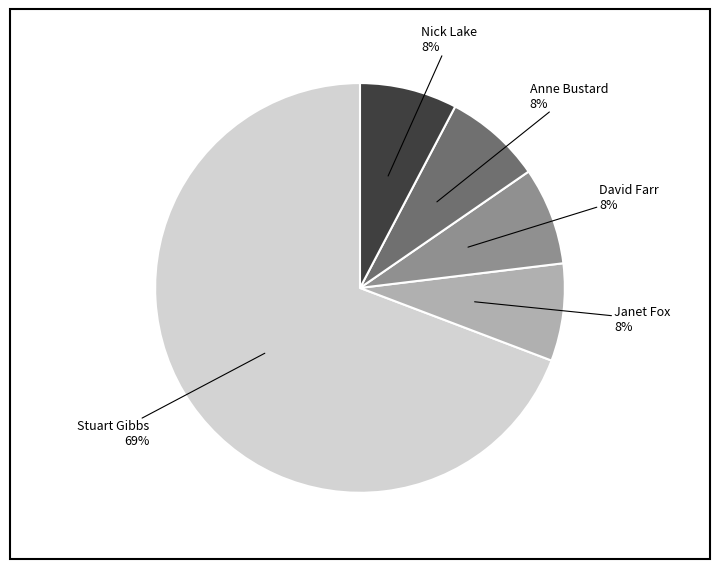

Which category has the biggest portion of the pie?

Stuart Gibbs